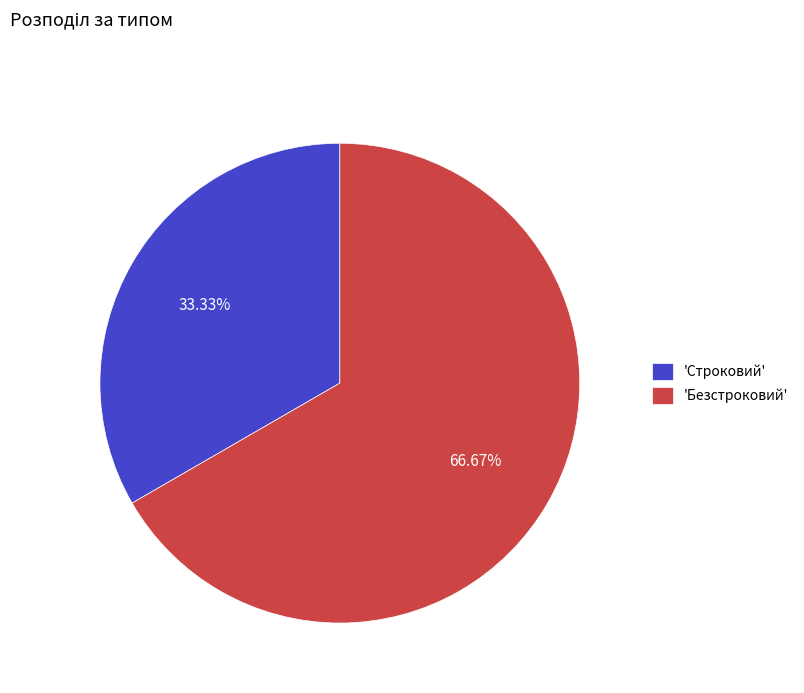

How many slices are in this pie chart?

2